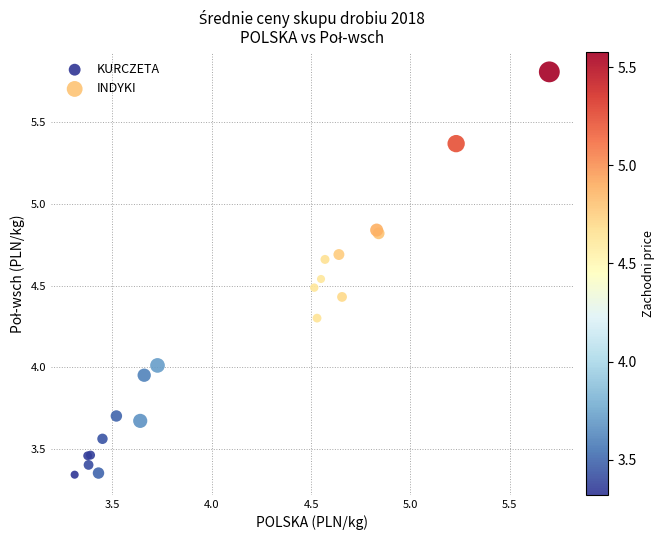

Which series reaches the maximum Y coordinate?

INDYKI